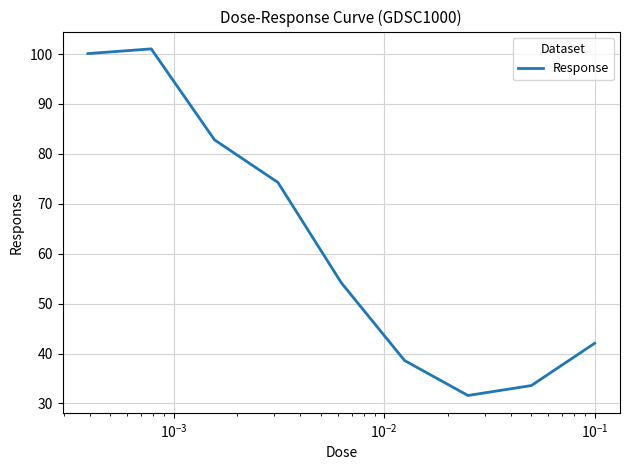

Is this an area chart (filled region under the line)?

No